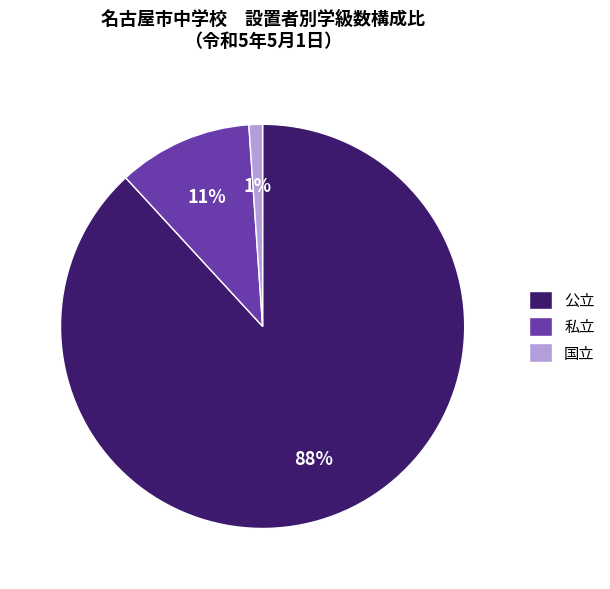

Is 私立 the majority of the pie?

No